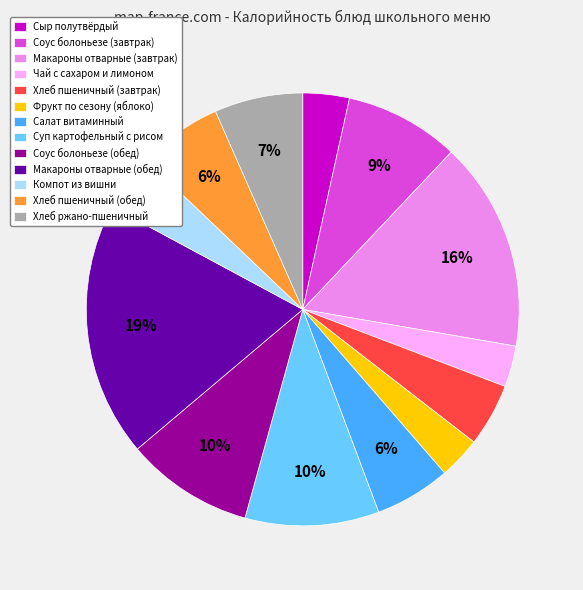

Between Чай с сахаром и лимоном and Соус болоньезе (завтрак), which is larger?

Соус болоньезе (завтрак)